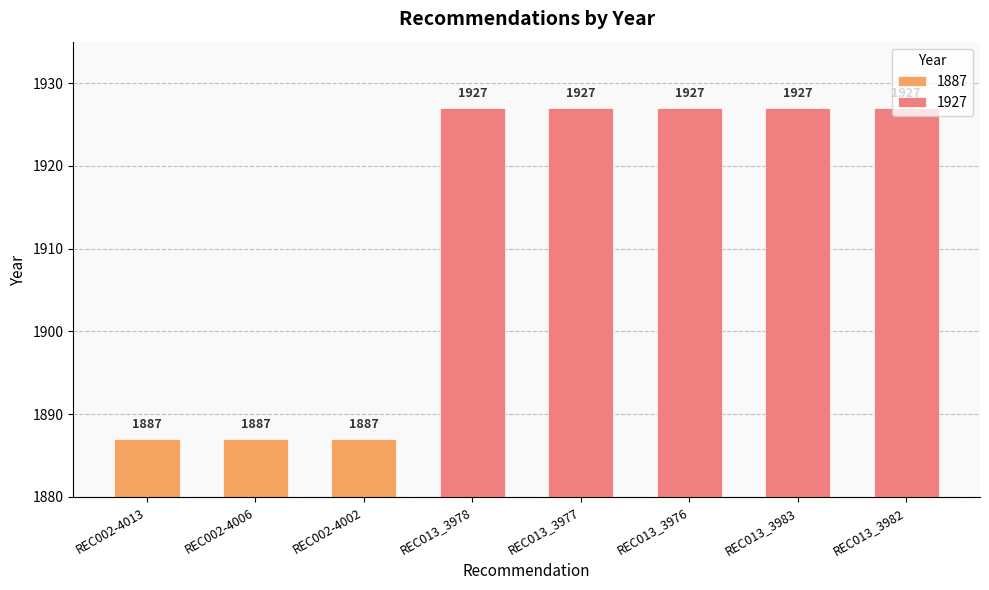

How many bars are there in total?

8